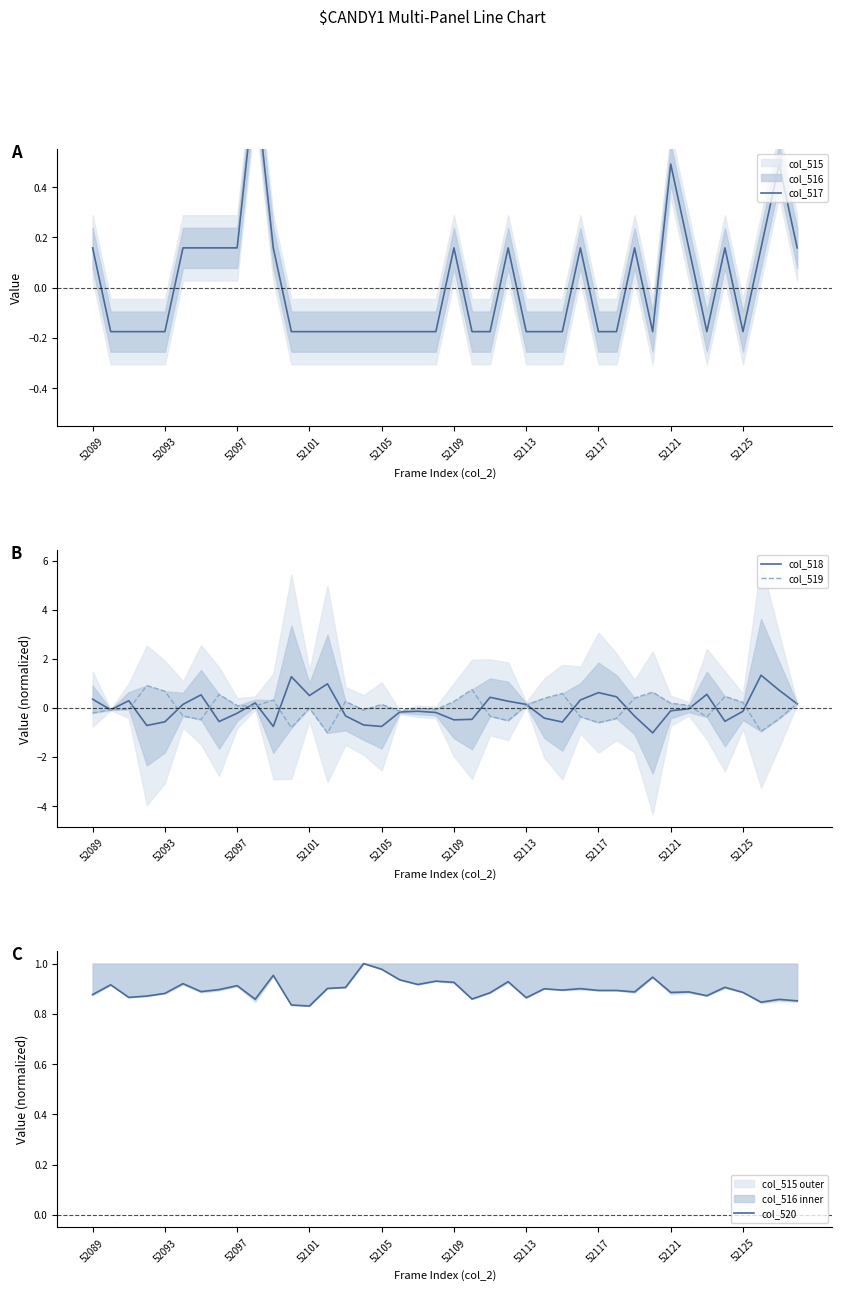

What is the spread (max minus min) of values at 31?

2.0